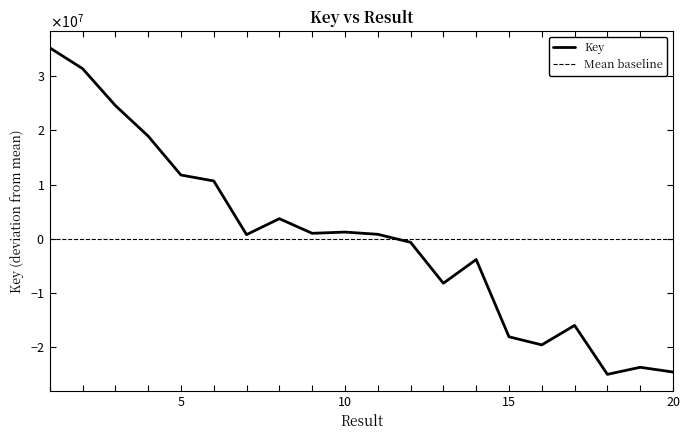

True or false: the data has more than 0 interior local peaks.

True